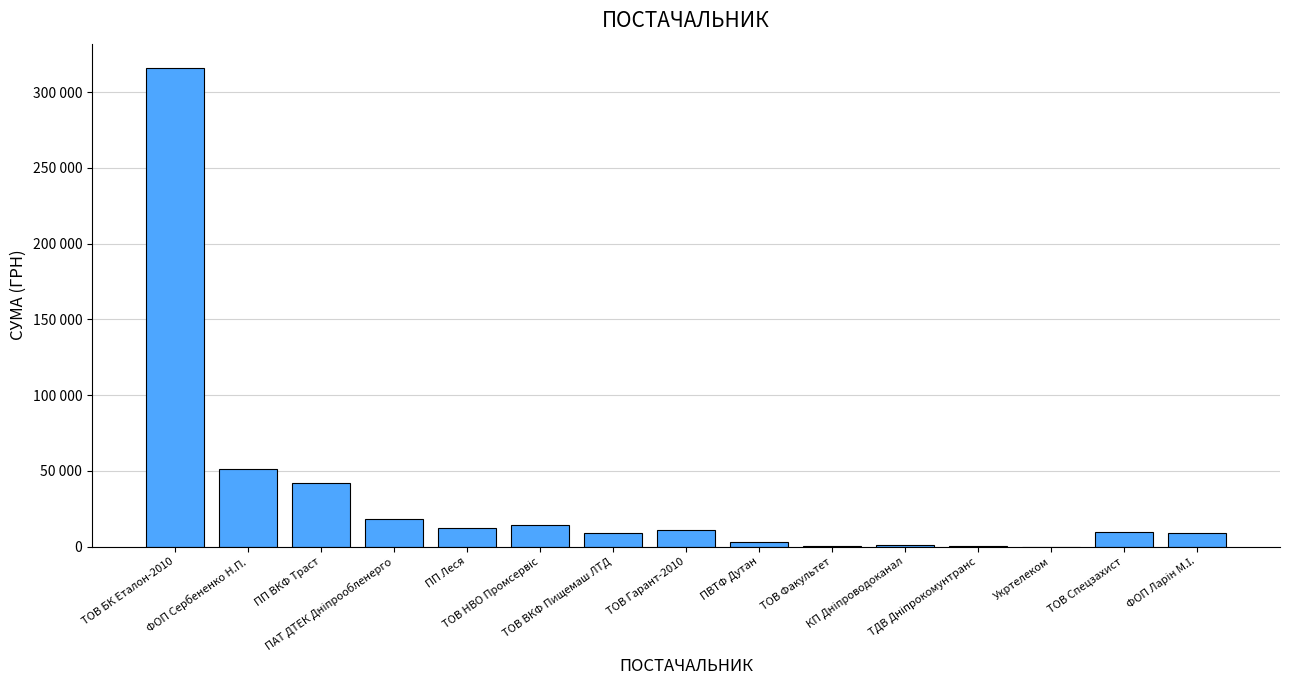

Is it true that the value at ТОВ БК Еталон-2010 is 316240.3?

True